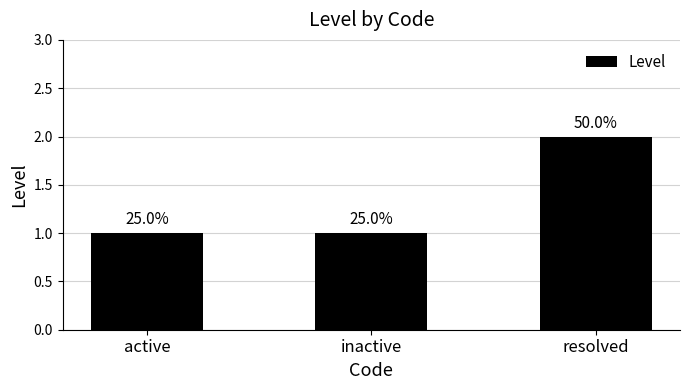

Are the bars horizontal?

No